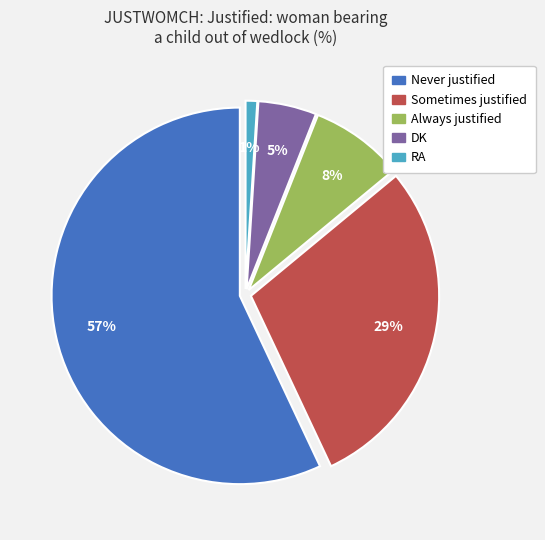

How many slices are in this pie chart?

5